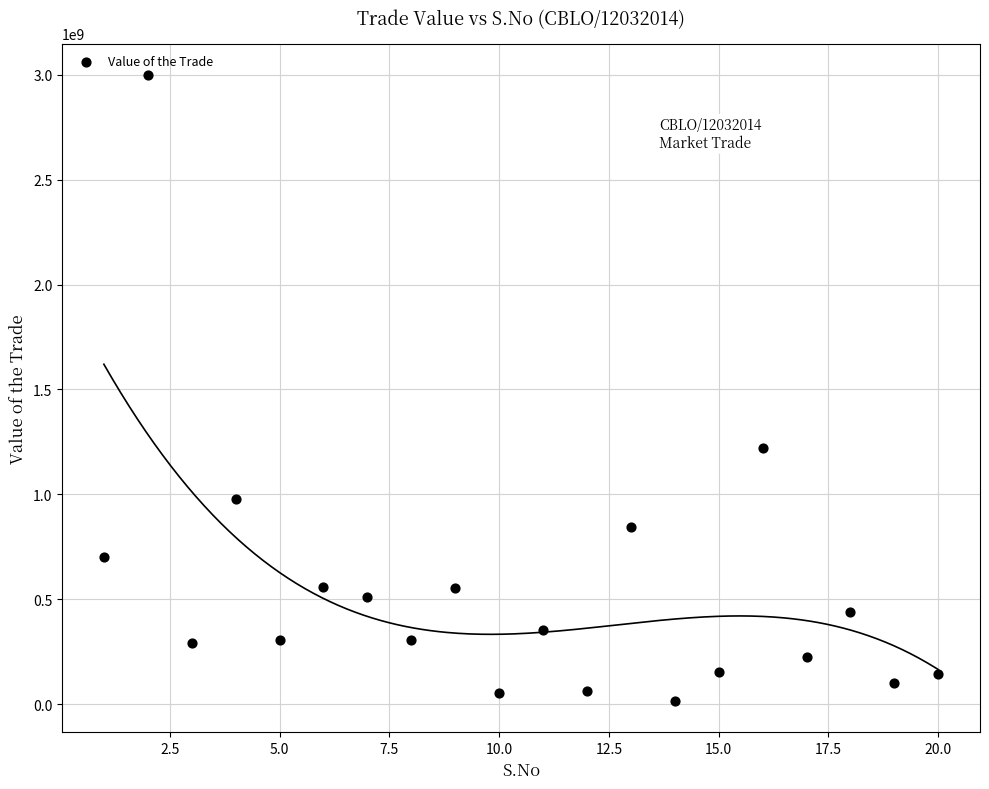

What Y value in the scatter plot is closest to 1507188249?

1219749366.6